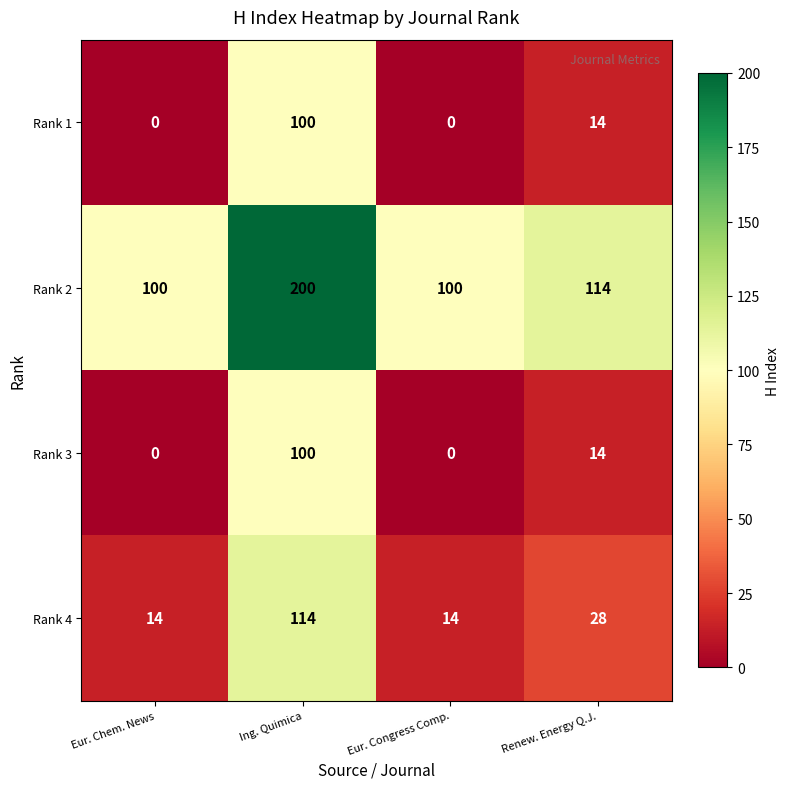

True or false: Rank 4 has a value of 15 at Renew. Energy Q.J..

False